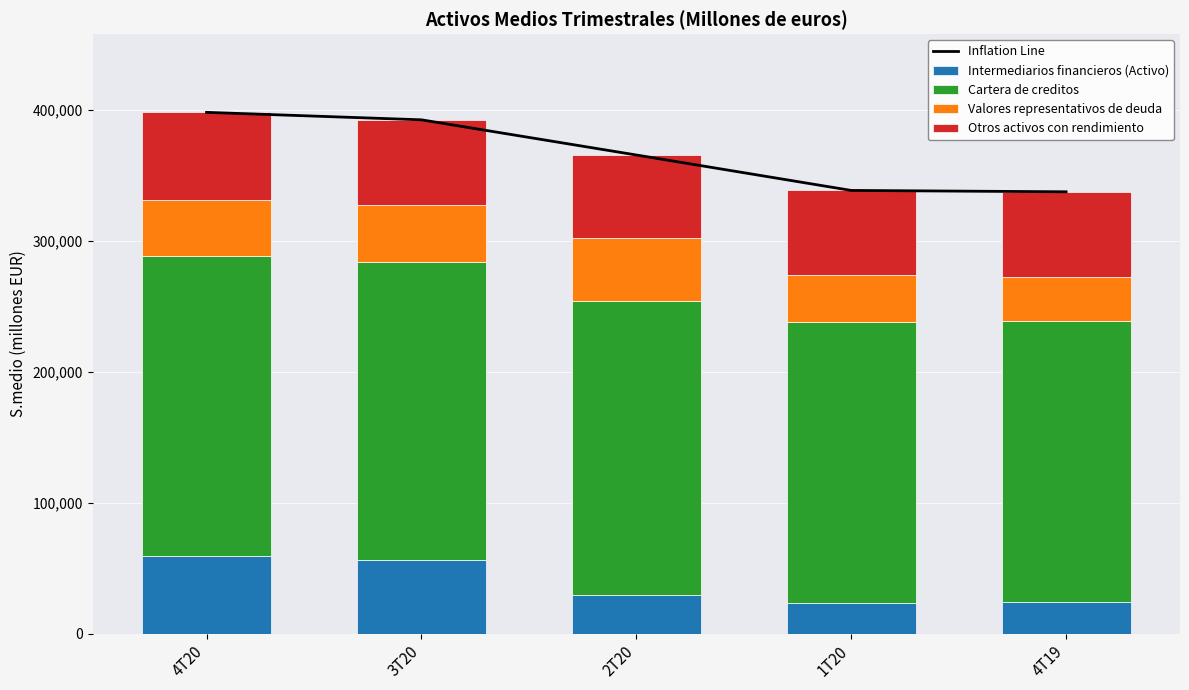

Reading left to right, extract all data points from this chart.

Inflation Line: 398098	392398	365540	338477	337437
Intermediarios financieros (Activo): 59461	56521	29532	23394	24410
Cartera de creditos: 229195	227006	224866	214295	214376
Valores representativos de deuda: 42706	43819	47870	36055	33825
Otros activos con rendimiento: 66736	65052	63272	64733	64826